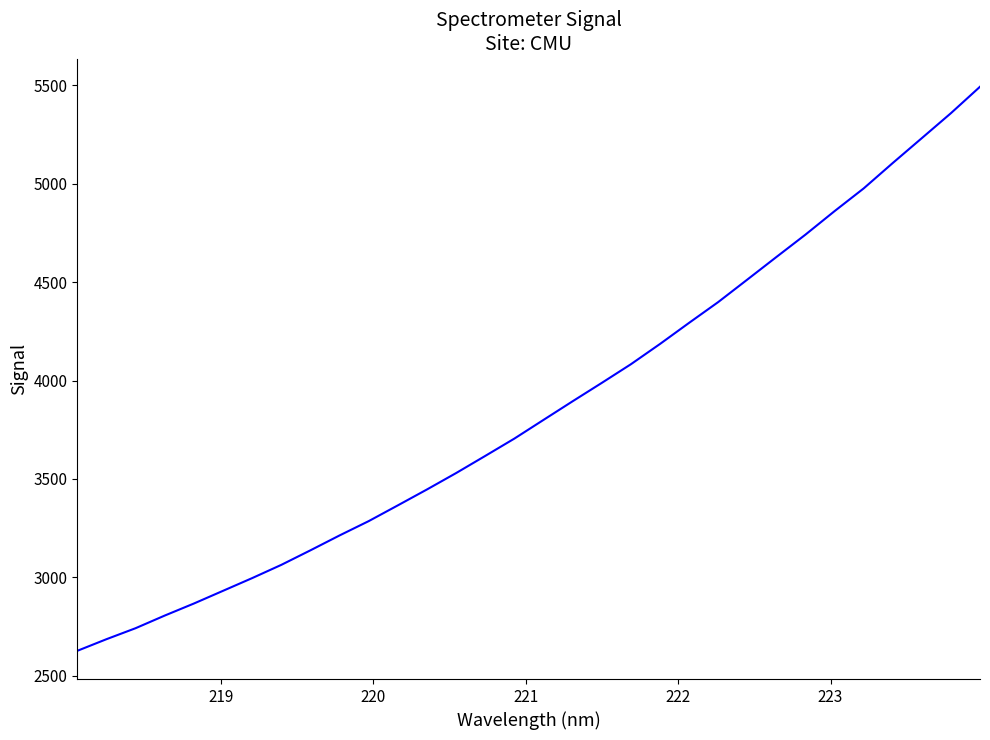

What is the greatest value displayed?

5493.2